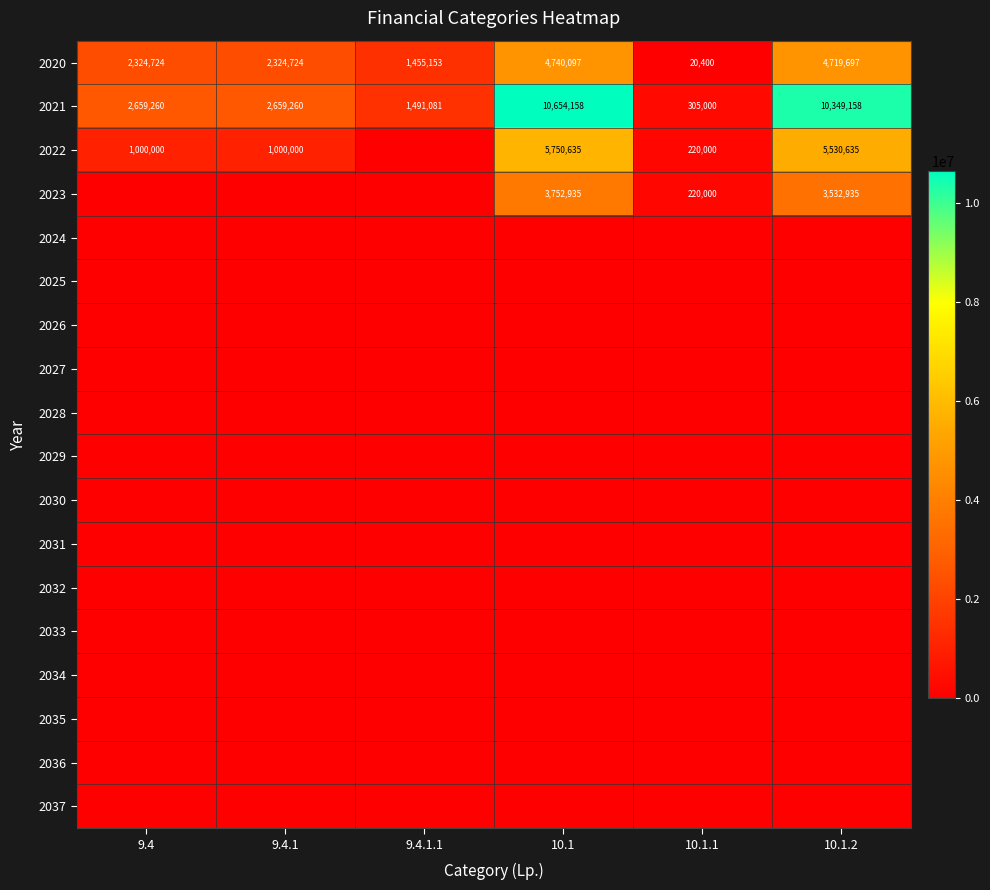

Is it true that 2021 equals 3589219 at 9.4?

False